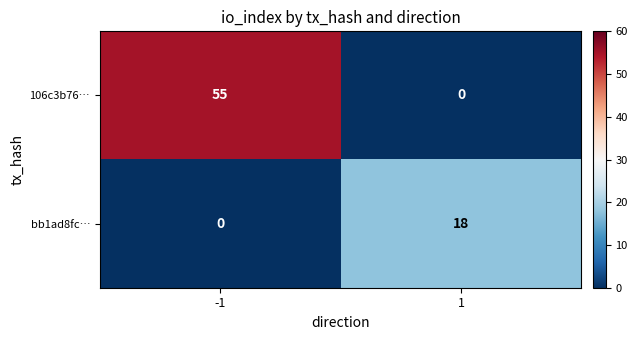

What is the difference between the maximum and minimum values in the bb1ad8fc… series?

18